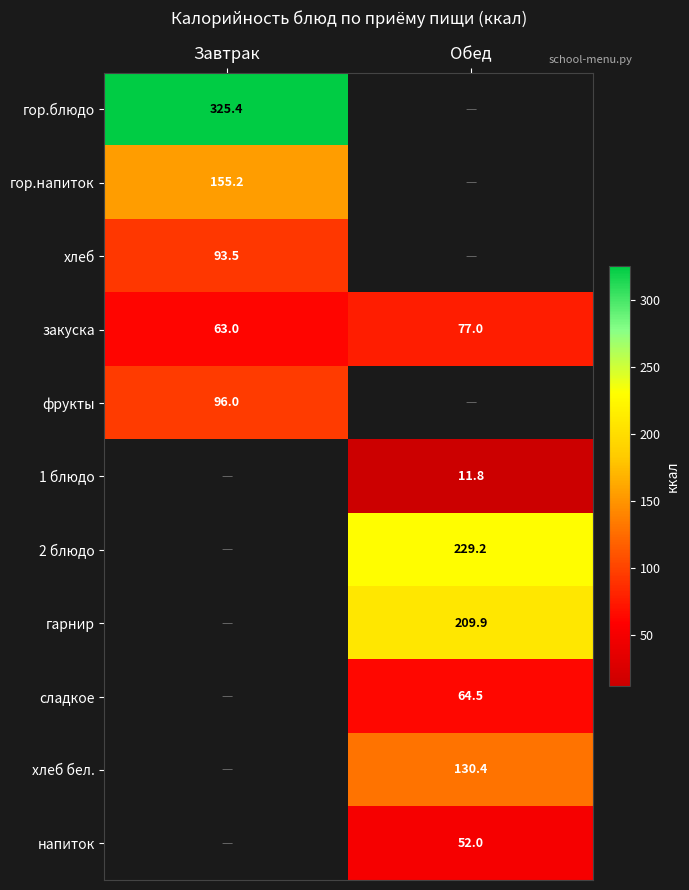

Rank the categories by закуска value from highest to lowest.

Обед, Завтрак